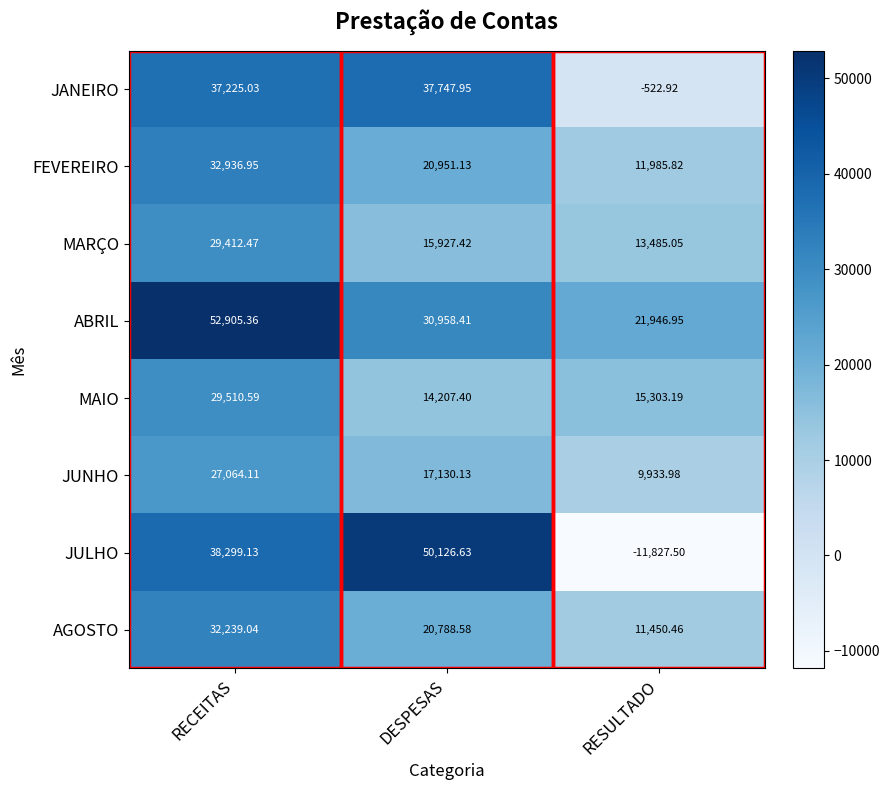

Where does the JANEIRO series first go above 37225?

RECEITAS